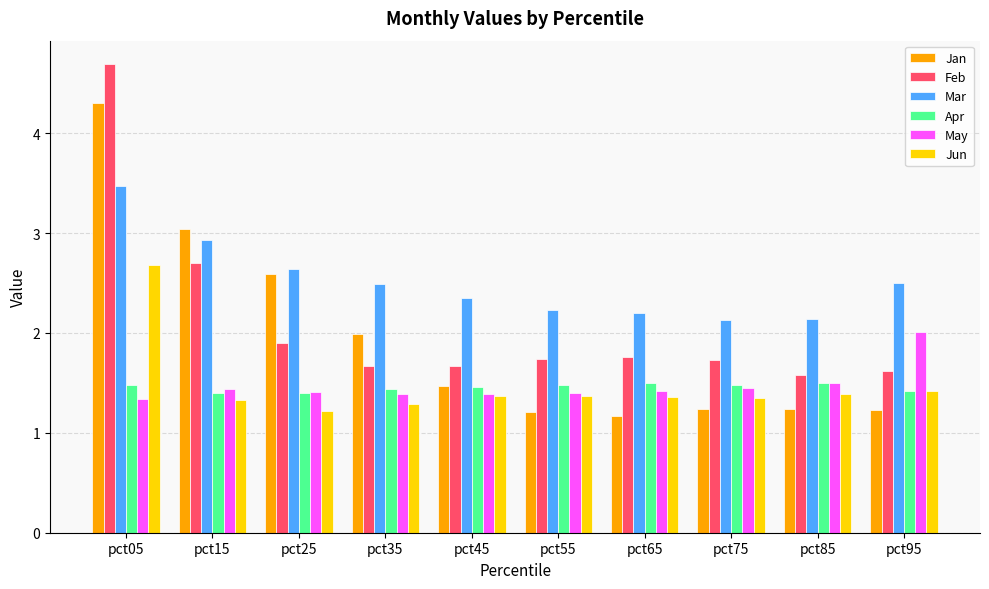

How many data points does each series have?

10